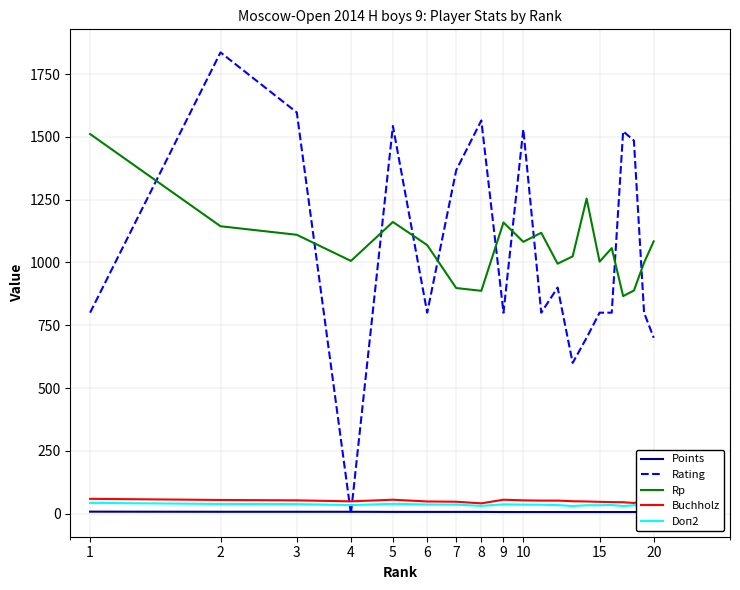

What is the minimum value for Rp?

866.0